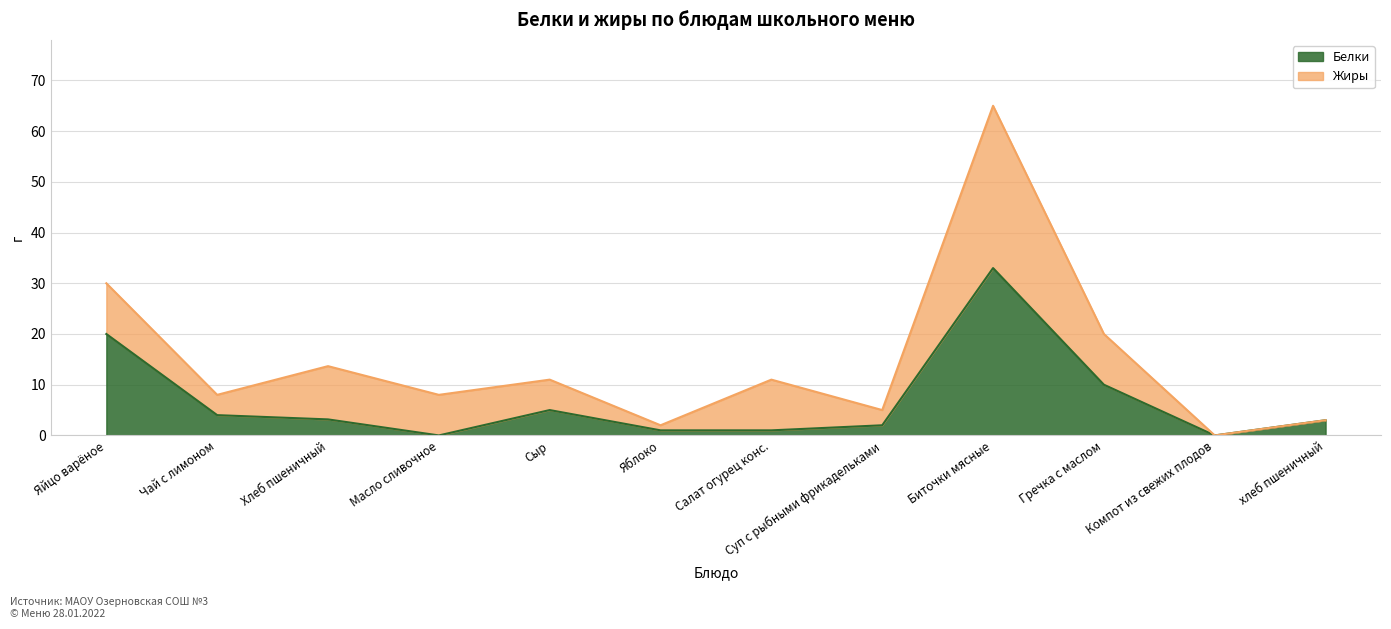

Reading left to right, what are all the values shown in this chart?

20.0	4.0	3.2	0.0	5.0	1.0	1.0	2.0	33.0	10.0	0.0	3.0